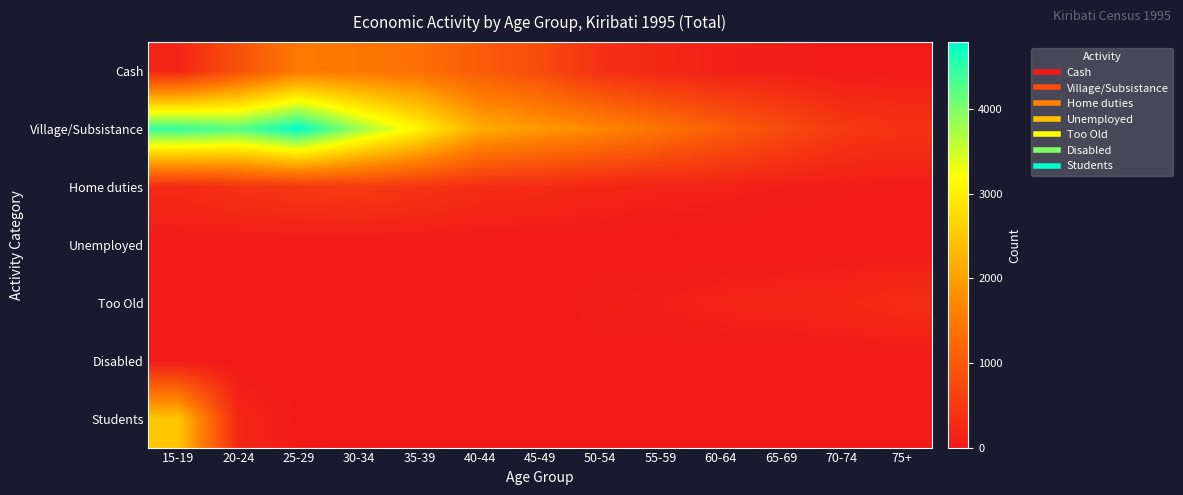

Which series has the largest range (max minus min)?

Village/Subsistance